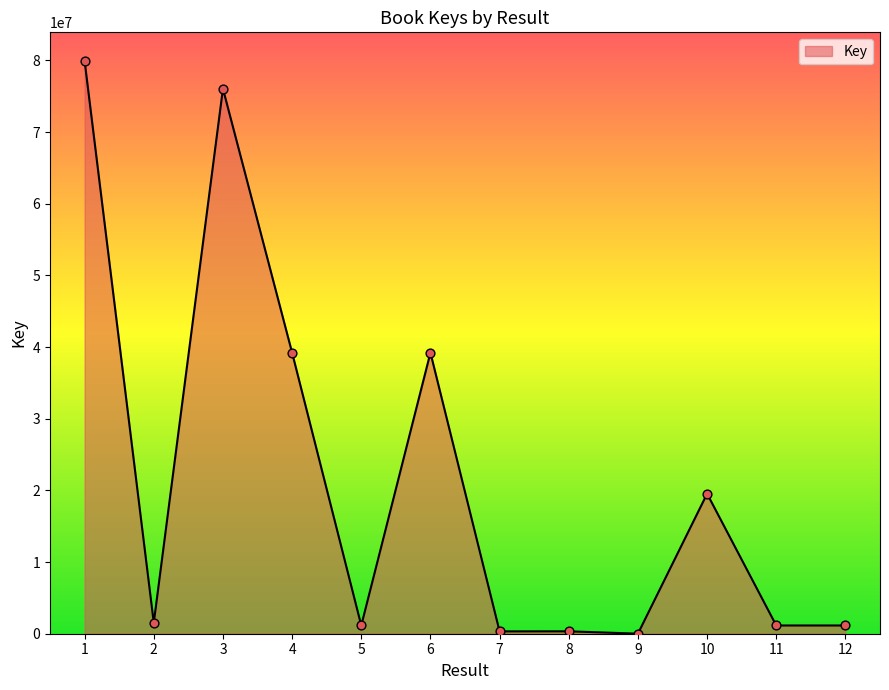

Which has a higher value, 12 or 1?

1